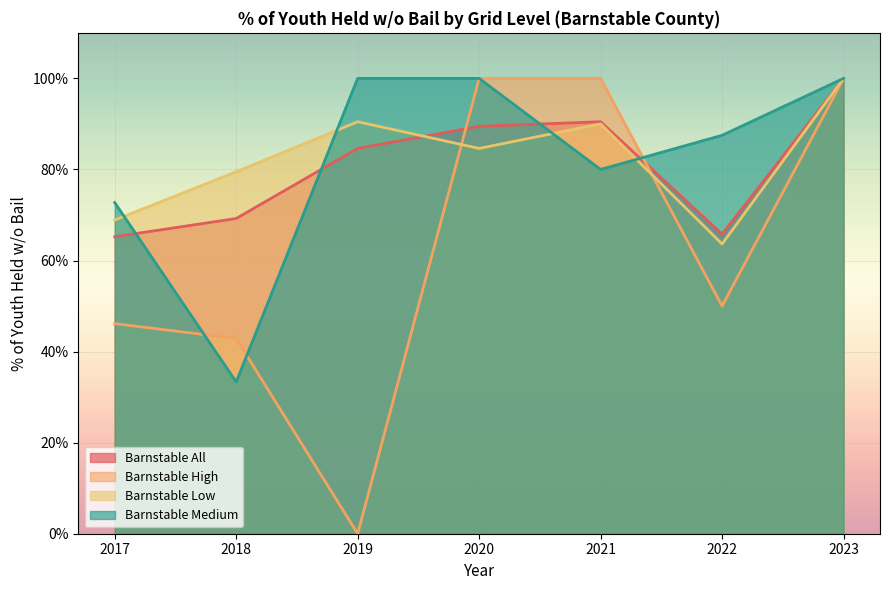

Reading left to right, what are all the values shown in this chart?

Barnstable All: 2017=65.2	2018=69.2	2019=84.6	2020=89.5	2021=90.5	2022=65.8	2023=100.0
Barnstable High: 2017=46.1	2018=42.9	2019=0.0	2020=100.0	2021=100.0	2022=50.0	2023=100.0
Barnstable Low: 2017=68.9	2018=79.5	2019=90.5	2020=84.6	2021=90.0	2022=63.6	2023=100.0
Barnstable Medium: 2017=72.7	2018=33.3	2019=100.0	2020=100.0	2021=80.0	2022=87.5	2023=100.0